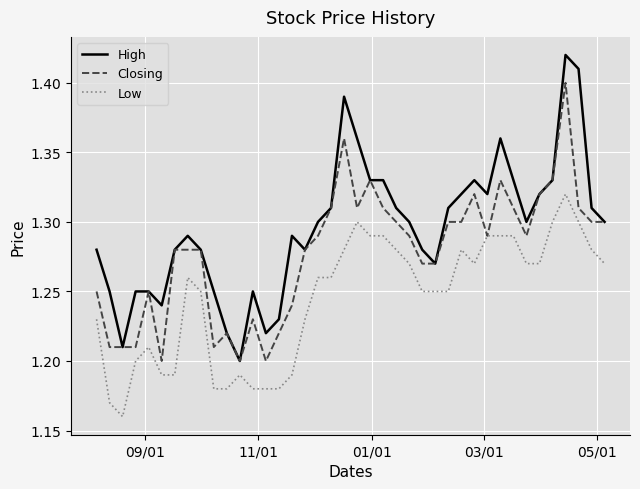

What are all the series names shown in the legend?

High, Closing, Low